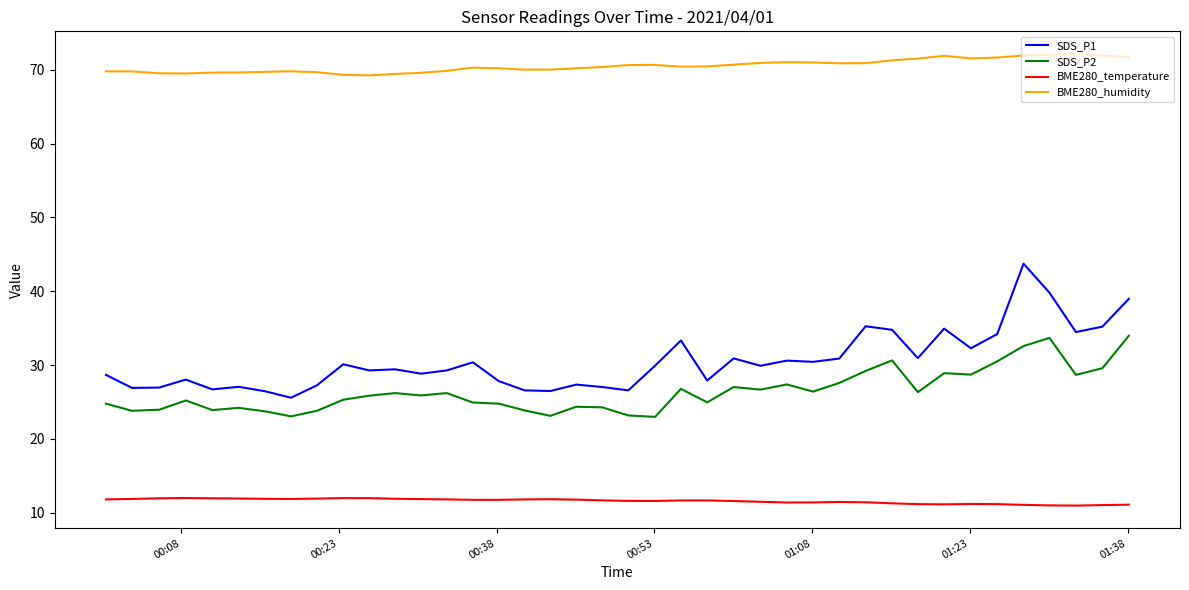

What is the minimum value shown in the chart?

11.0